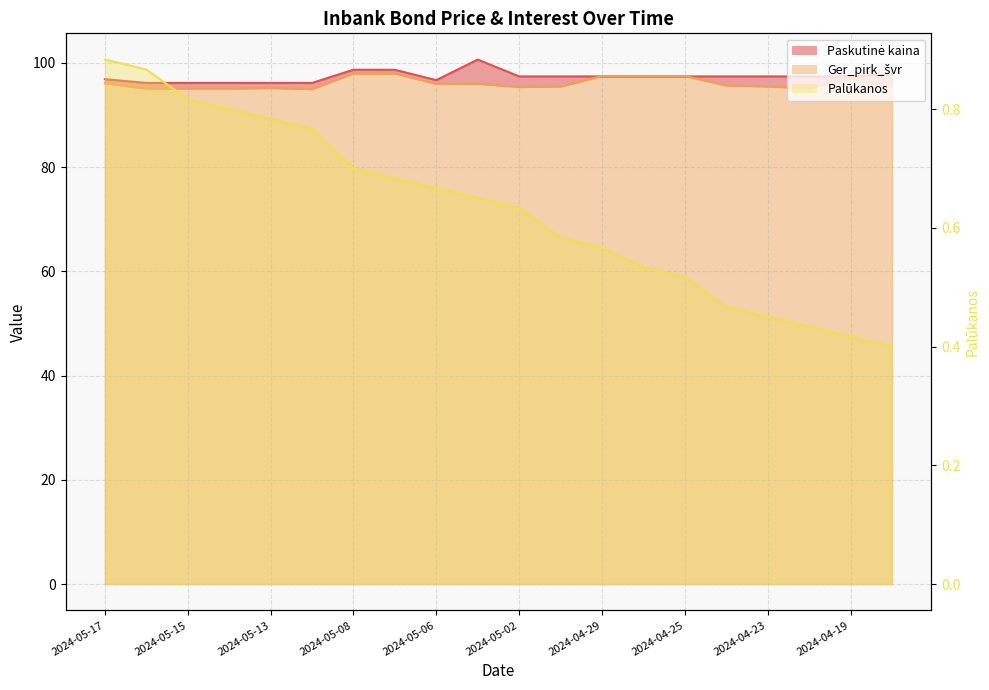

True or false: Palūkanos has more than 0 interior local peaks.

False